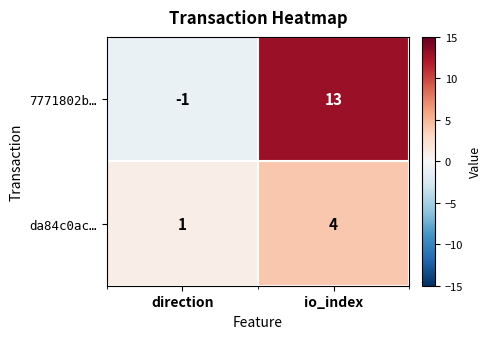

Where is da84c0ac… nearest to the value 2?

direction